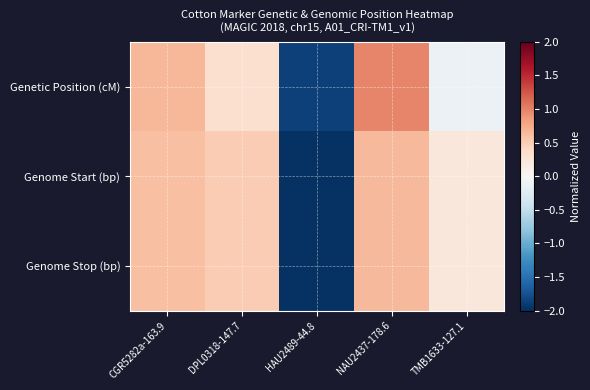

Which series has the largest range (max minus min)?

Genetic Position (cM)